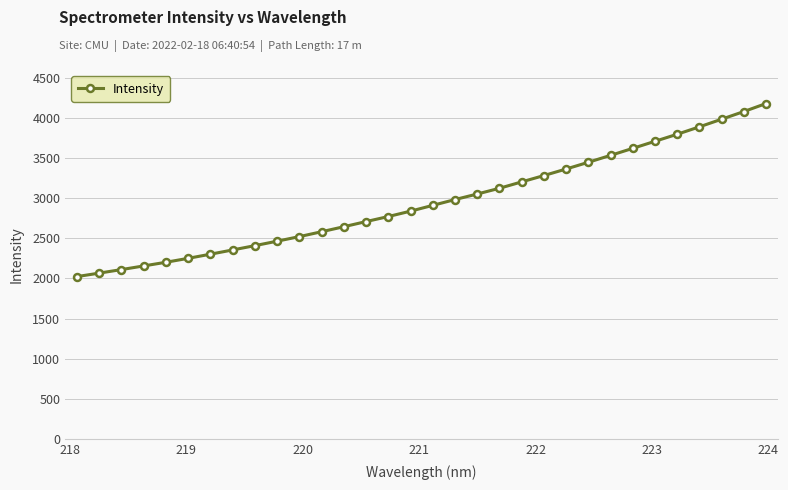

What is the maximum value shown in the chart?

4177.5